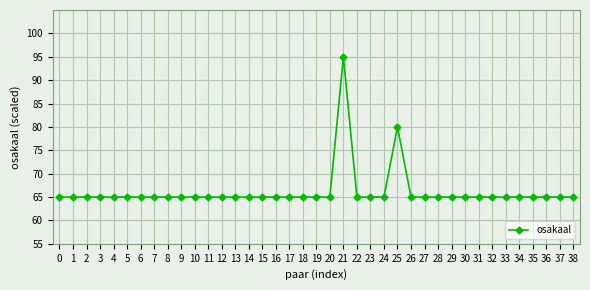

True or false: there are more than 1 points higher than both neighbors.

True